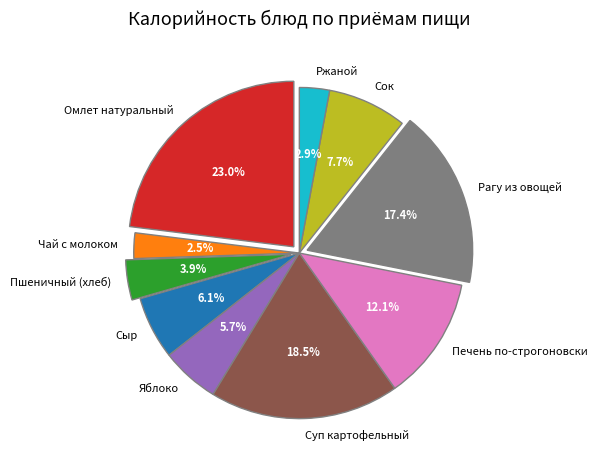

Count the number of slices in the pie.

10